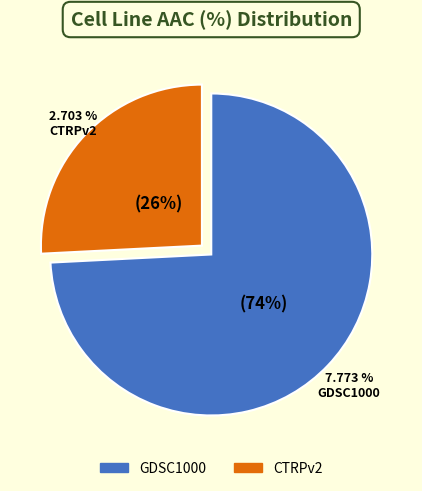

To the nearest percent, what is the difference between the GDSC1000 and CTRPv2 slice percentages?

48%